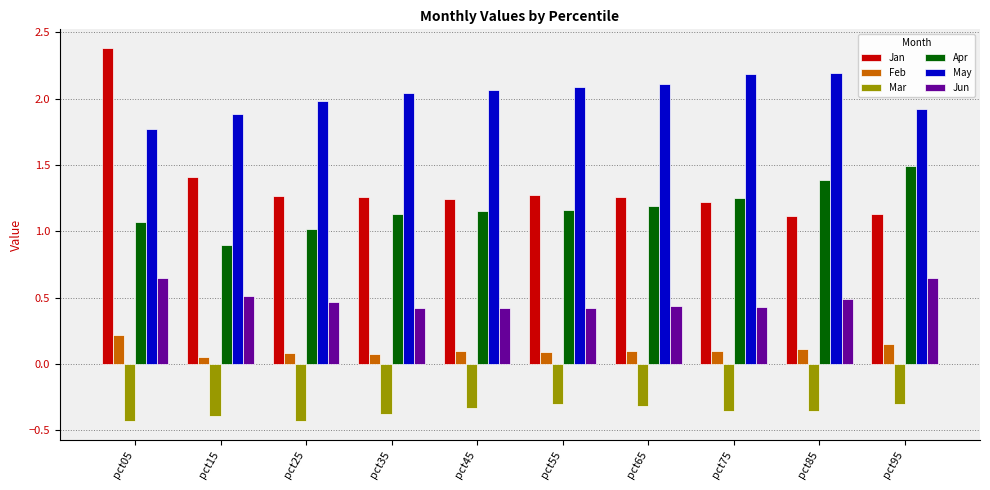

Does the chart contain stacked bars?

No